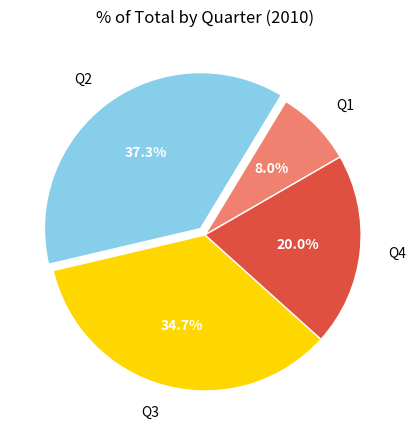

To the nearest percent, what is the combined percentage of Q1 and Q3?

43%